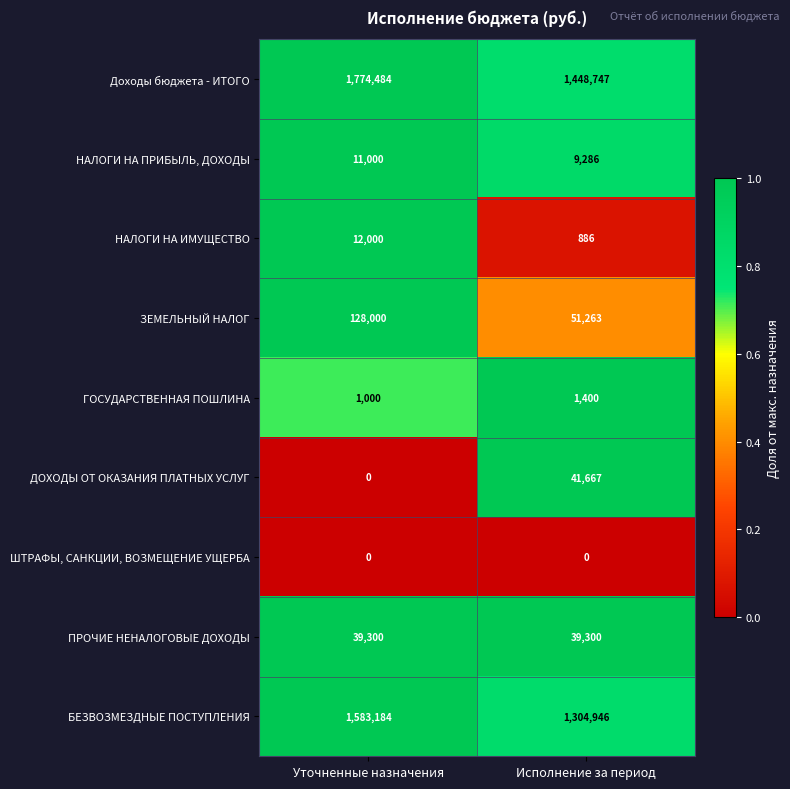

Reading right to left, transcribe all the data shown in this chart.

Доходы бюджета - ИТОГО: Исполнение за период=1448747	Уточненные назначения=1774484
НАЛОГИ НА ПРИБЫЛЬ, ДОХОДЫ: Исполнение за период=9286	Уточненные назначения=11000
НАЛОГИ НА ИМУЩЕСТВО: Исполнение за период=886	Уточненные назначения=12000
ЗЕМЕЛЬНЫЙ НАЛОГ: Исполнение за период=51263	Уточненные назначения=128000
ГОСУДАРСТВЕННАЯ ПОШЛИНА: Исполнение за период=1400	Уточненные назначения=1000
ДОХОДЫ ОТ ОКАЗАНИЯ ПЛАТНЫХ УСЛУГ: Исполнение за период=41667	Уточненные назначения=0
ШТРАФЫ, САНКЦИИ, ВОЗМЕЩЕНИЕ УЩЕРБА: Исполнение за период=0	Уточненные назначения=0
ПРОЧИЕ НЕНАЛОГОВЫЕ ДОХОДЫ: Исполнение за период=39300	Уточненные назначения=39300
БЕЗВОЗМЕЗДНЫЕ ПОСТУПЛЕНИЯ: Исполнение за период=1304946	Уточненные назначения=1583184